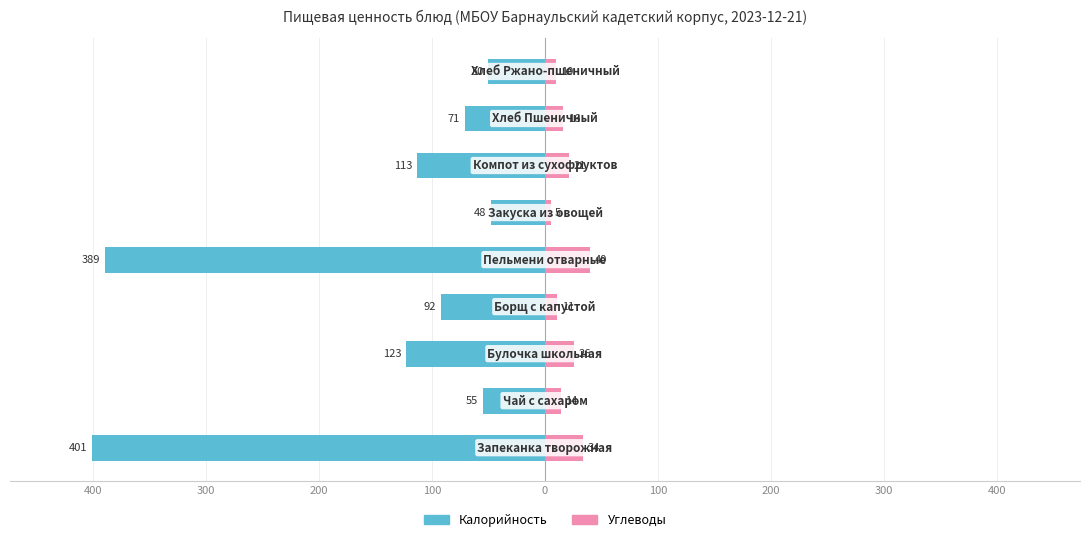

What is the sum of all Калорийность values?

-1342